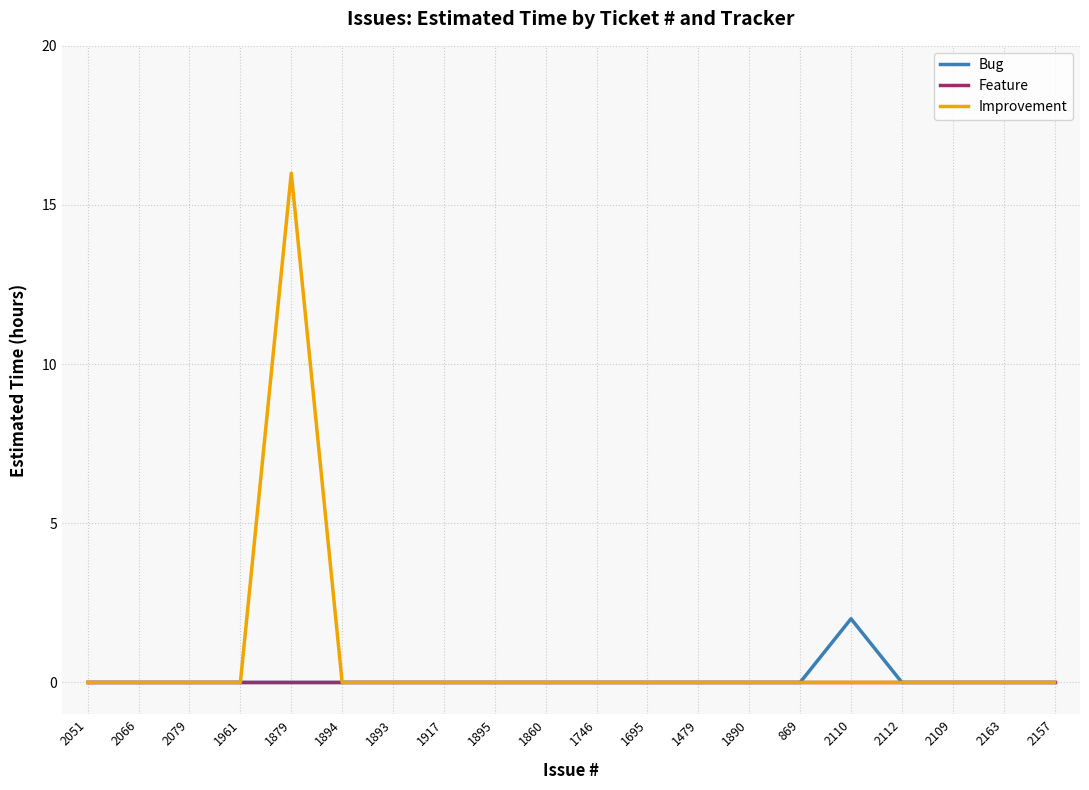

At which category is the sum across all series the highest?

1879